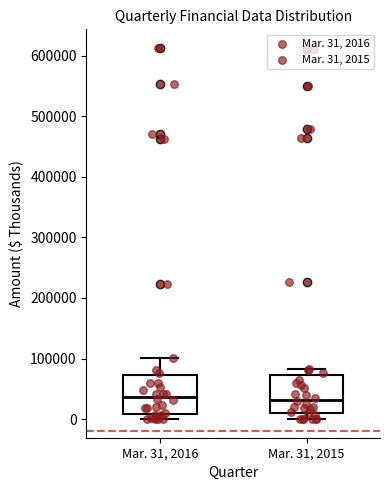

Where does the lower whisker of the box for Mar. 31, 2015 end on the y-axis? The values are not printed on the chart, so give them approximately, as read against the axis.

0